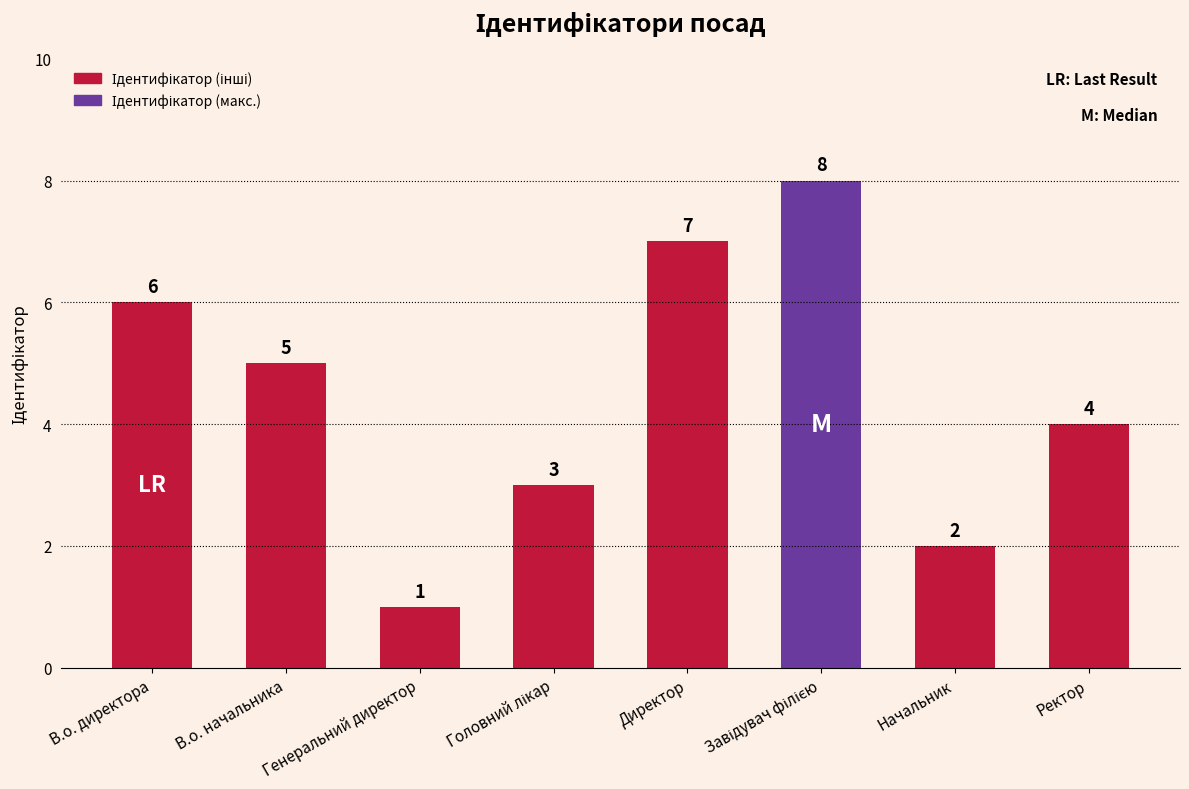

What is the difference between the maximum and minimum values?

7